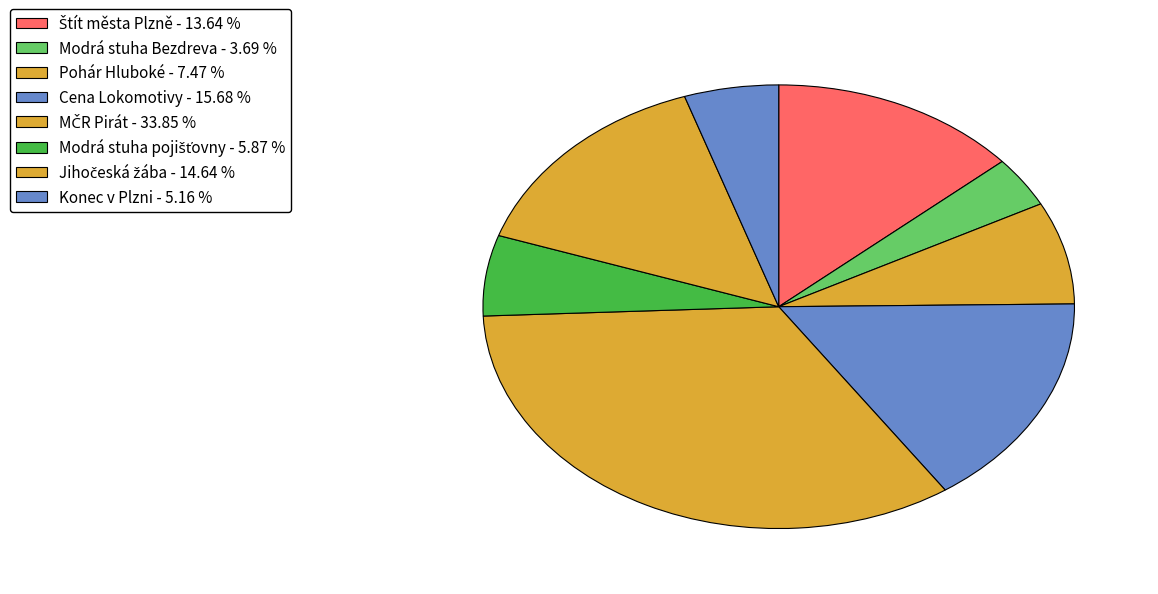

Is it true that Cena Lokomotivy is 22% of the pie?

False